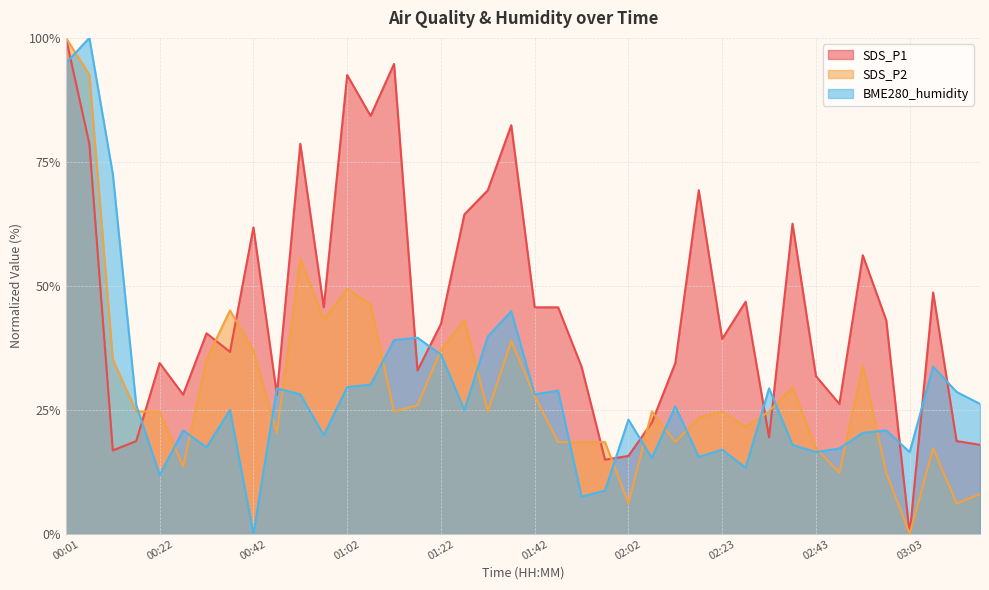

Between 00:12 and 02:28, which is larger?

02:28